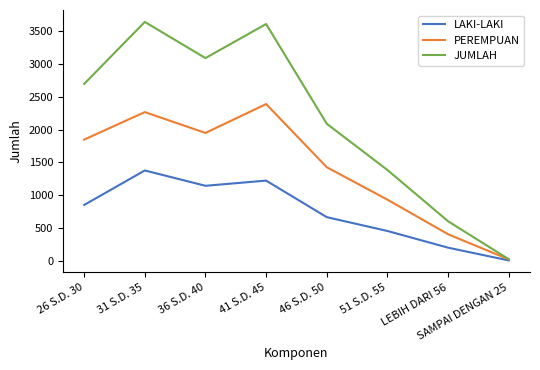

The value of LAKI-LAKI at 51 S.D. 55 is 453. True or false?

True